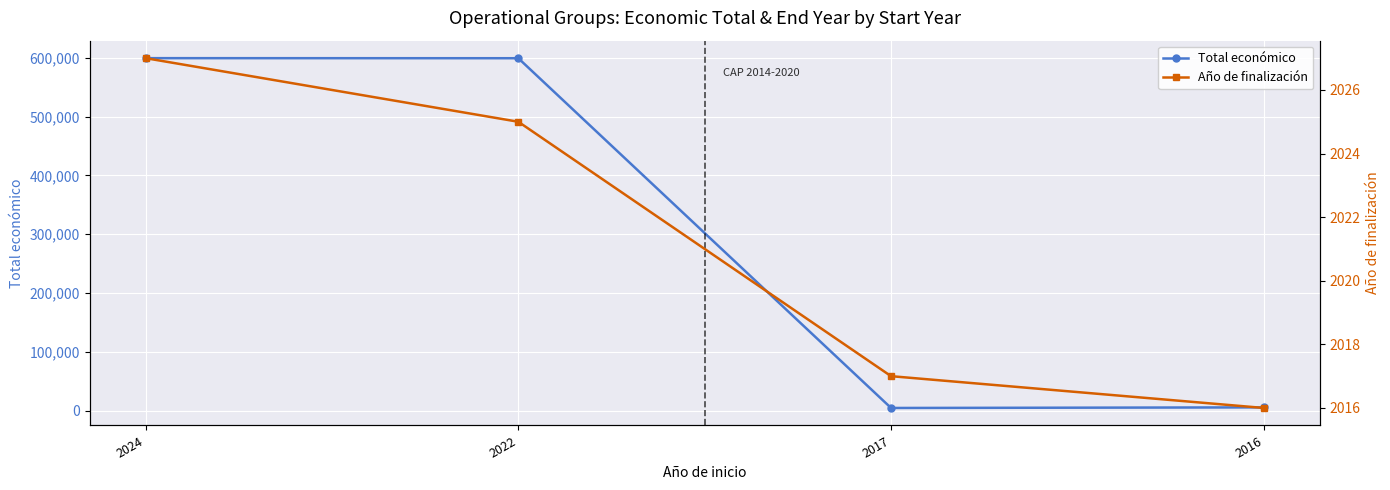

True or false: Año de finalización has a value of 2017 at 2017.

True